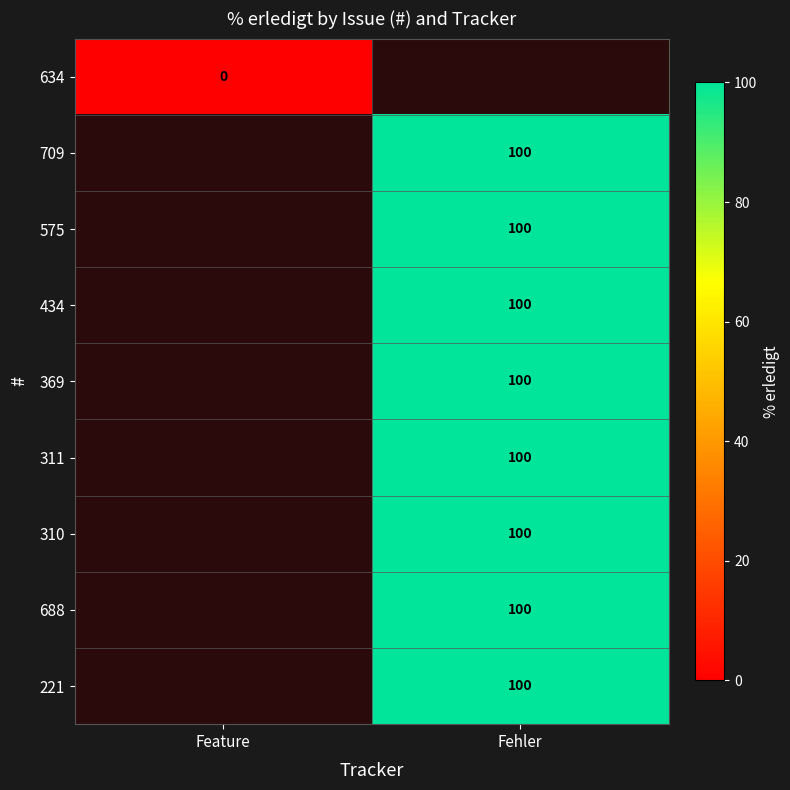

The value of 709 at Fehler is 163. True or false?

False